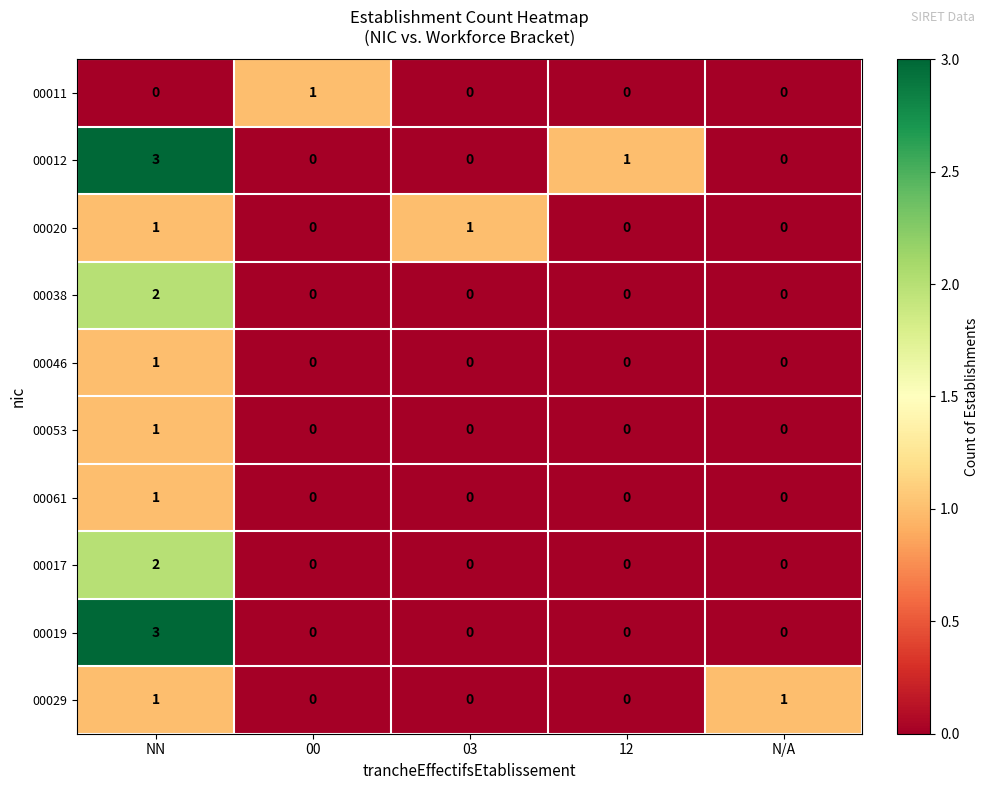

What is the greatest value displayed?

3